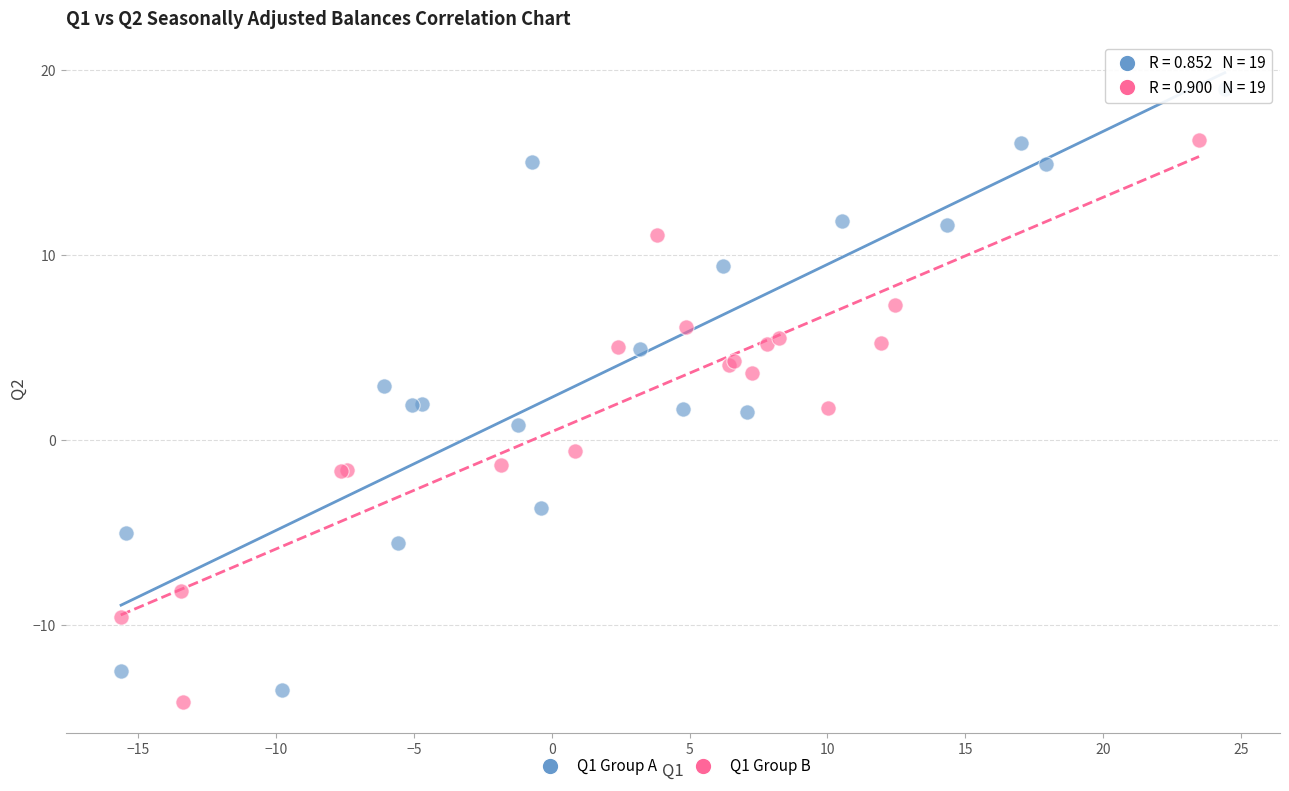

Which series contains the highest Y value?

Q1 Group A